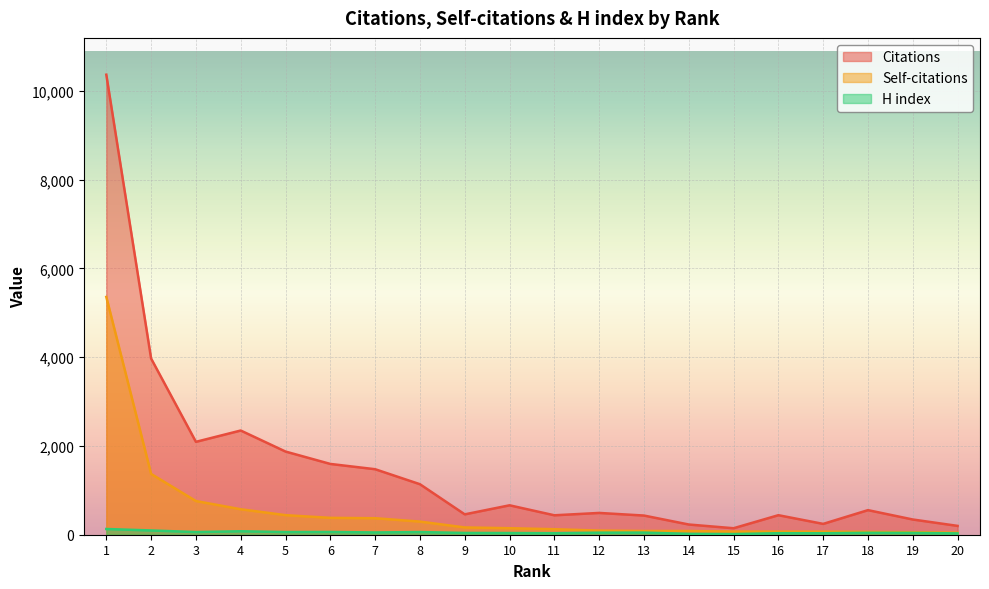

Read the Citations value at 8.

1138